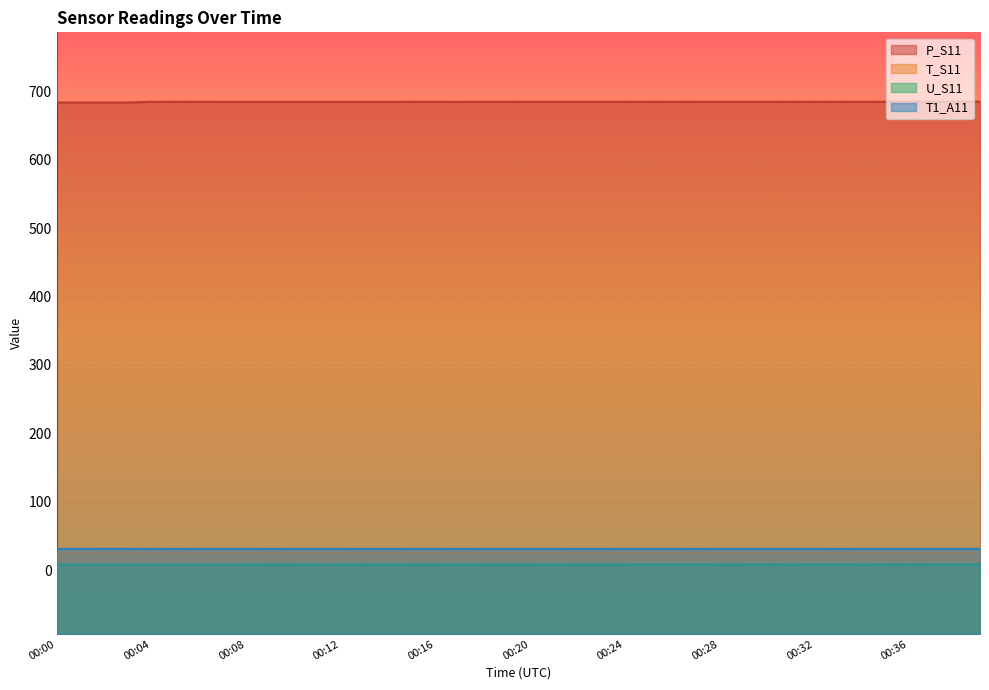

What are all the series names shown in the legend?

P_S11, T_S11, U_S11, T1_A11